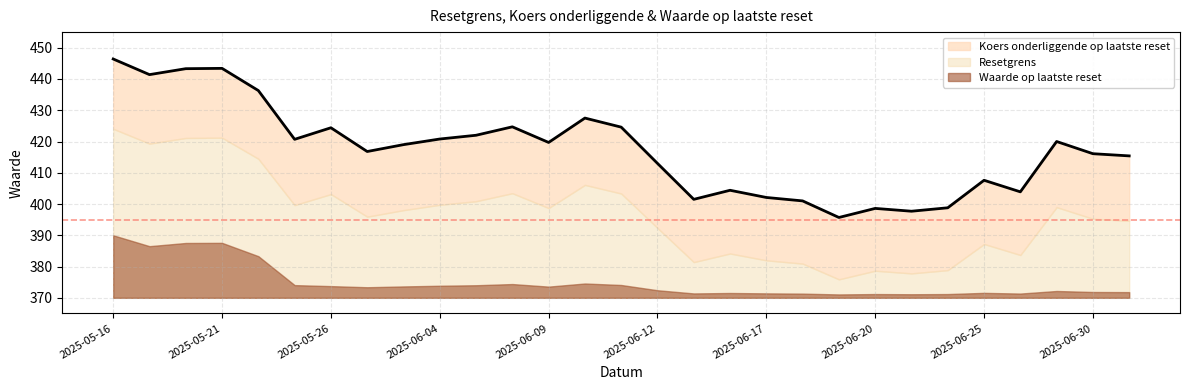

The value at 19 is 561.6. True or false?

False